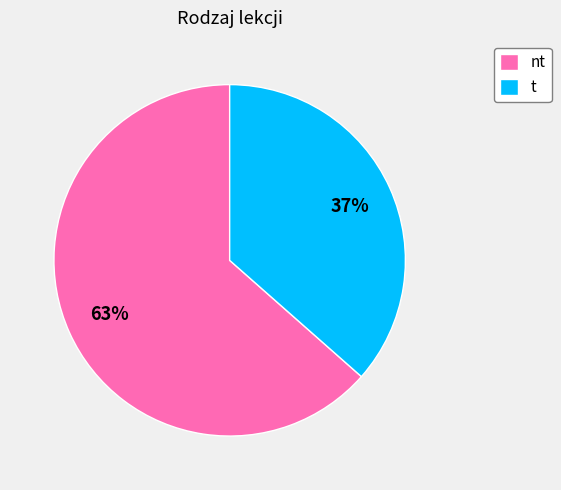

What is the smallest slice in the pie chart?

t